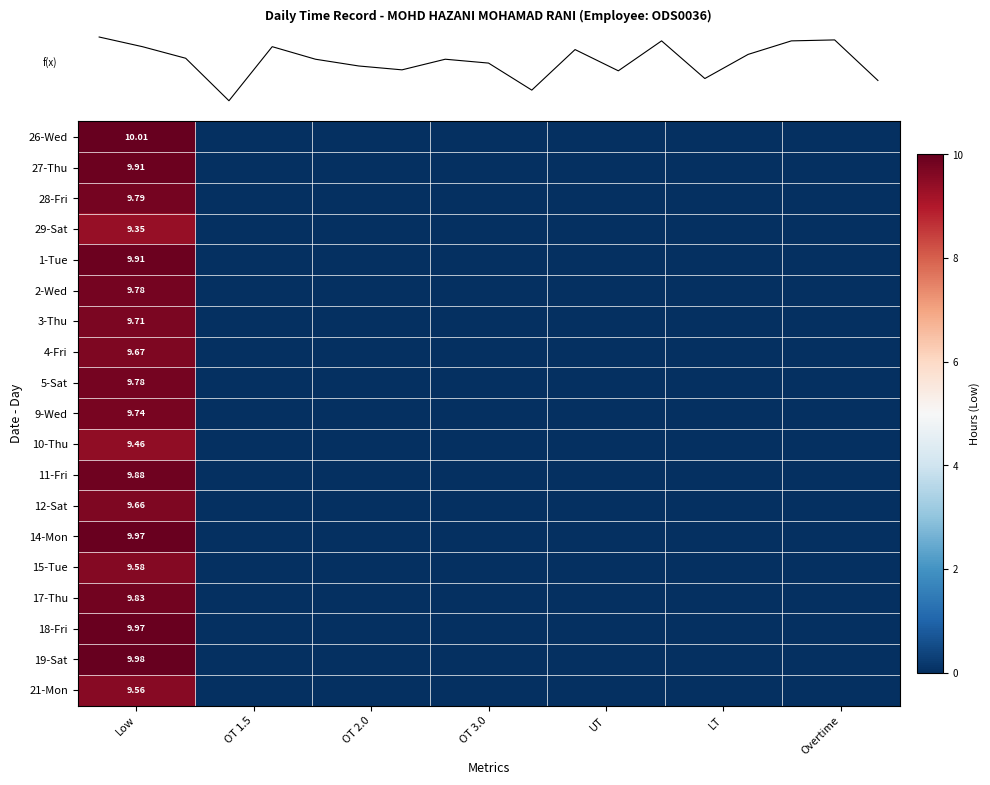

How many distinct data groups are displayed?

19